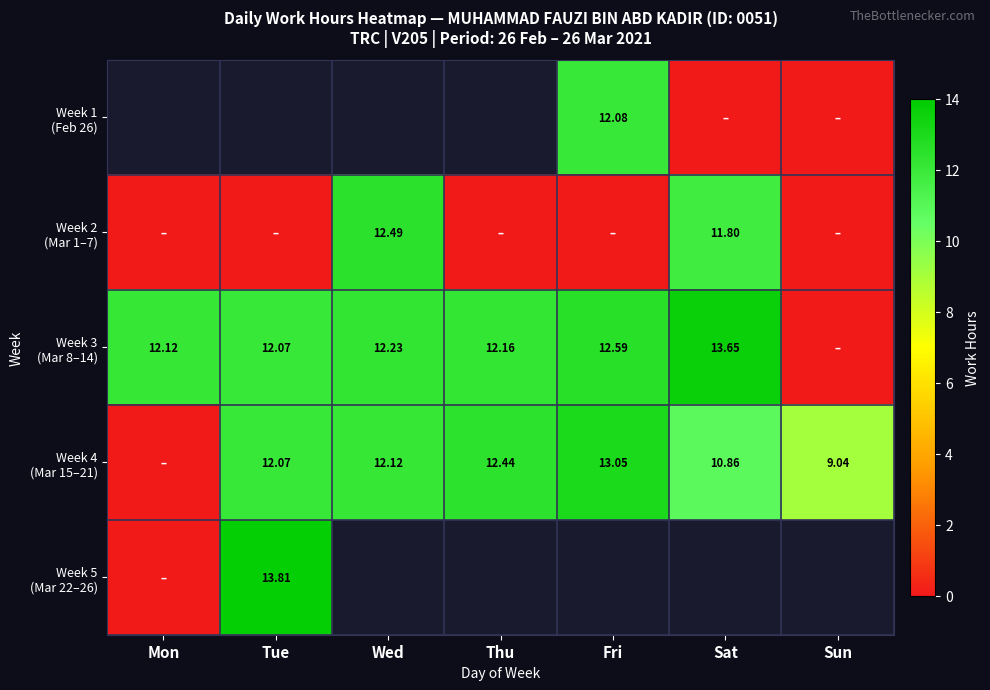

The Week 4 (Mar 15–21) series shows 6.5 at Mon. True or false?

False